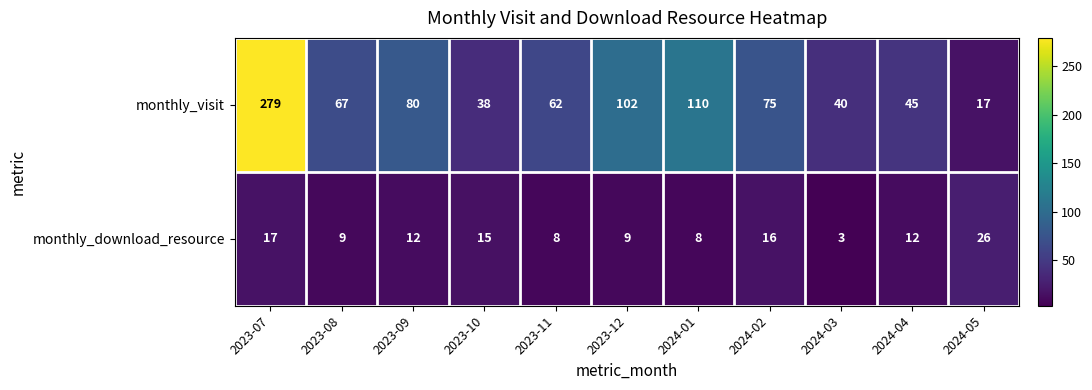

At how many categories does at least one series exceed 230?

1